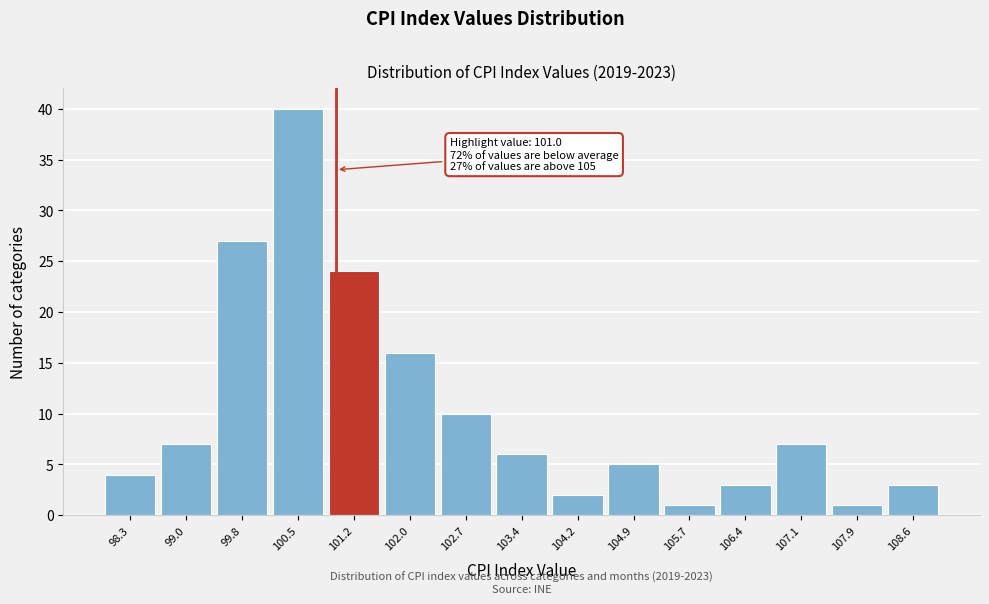

Which range on the x-axis has the tallest bar?

100.1 to 100.9